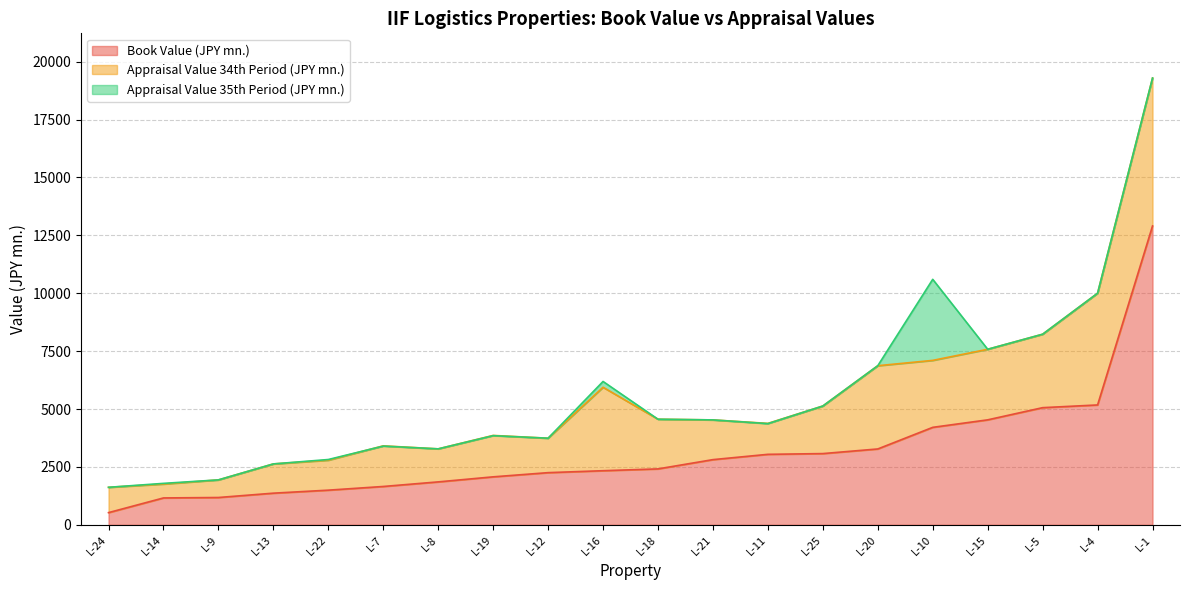

Which series has the largest range (max minus min)?

Appraisal Value 35th Period (JPY mn.)